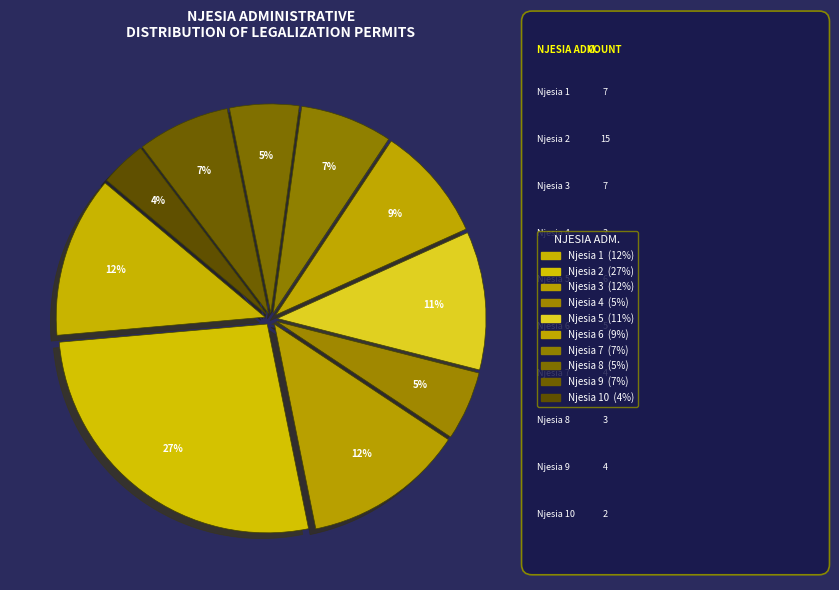

How many segments does this pie chart have?

10